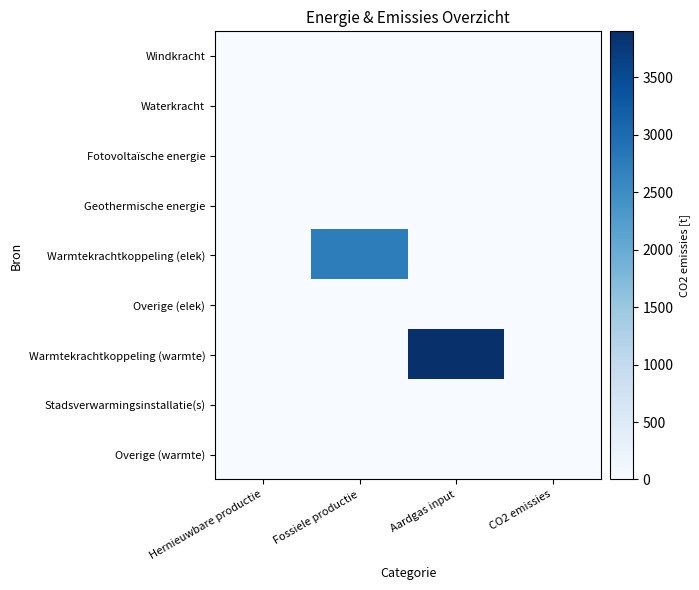

Reading left to right, transcribe all the data shown in this chart.

Windkracht: Hernieuwbare productie=0.0	Fossiele productie=0.0	Aardgas input=0.0	CO2 emissies=0.0
Waterkracht: Hernieuwbare productie=0.0	Fossiele productie=0.0	Aardgas input=0.0	CO2 emissies=0.0
Fotovoltaïsche energie: Hernieuwbare productie=0.0	Fossiele productie=0.0	Aardgas input=0.0	CO2 emissies=0.0
Geothermische energie: Hernieuwbare productie=0.0	Fossiele productie=0.0	Aardgas input=0.0	CO2 emissies=0.0
Warmtekrachtkoppeling (elek): Hernieuwbare productie=0.0	Fossiele productie=2729.1	Aardgas input=0.0	CO2 emissies=0.0
Overige (elek): Hernieuwbare productie=0.0	Fossiele productie=0.0	Aardgas input=0.0	CO2 emissies=0.0
Warmtekrachtkoppeling (warmte): Hernieuwbare productie=0.0	Fossiele productie=0.0	Aardgas input=3898.8	CO2 emissies=0.0
Stadsverwarmingsinstallatie(s): Hernieuwbare productie=0.0	Fossiele productie=0.0	Aardgas input=0.0	CO2 emissies=0.0
Overige (warmte): Hernieuwbare productie=0.0	Fossiele productie=0.0	Aardgas input=0.0	CO2 emissies=0.0